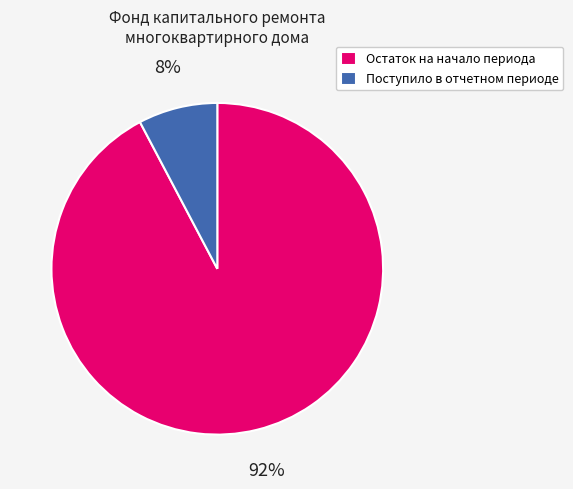

To the nearest percent, what portion does Остаток на начало периода represent?

92%